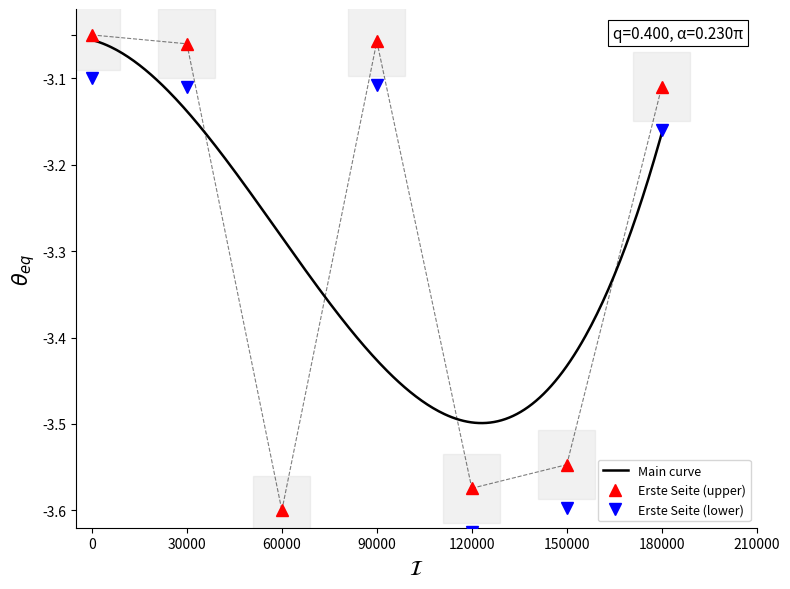

Which category has the lowest value in the Erste Seite (upper) series?

60000